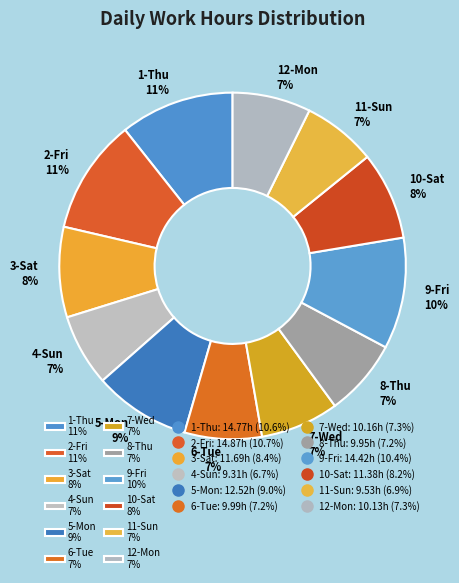

To the nearest percent, what percentage of the pie is 1-Thu?

11%